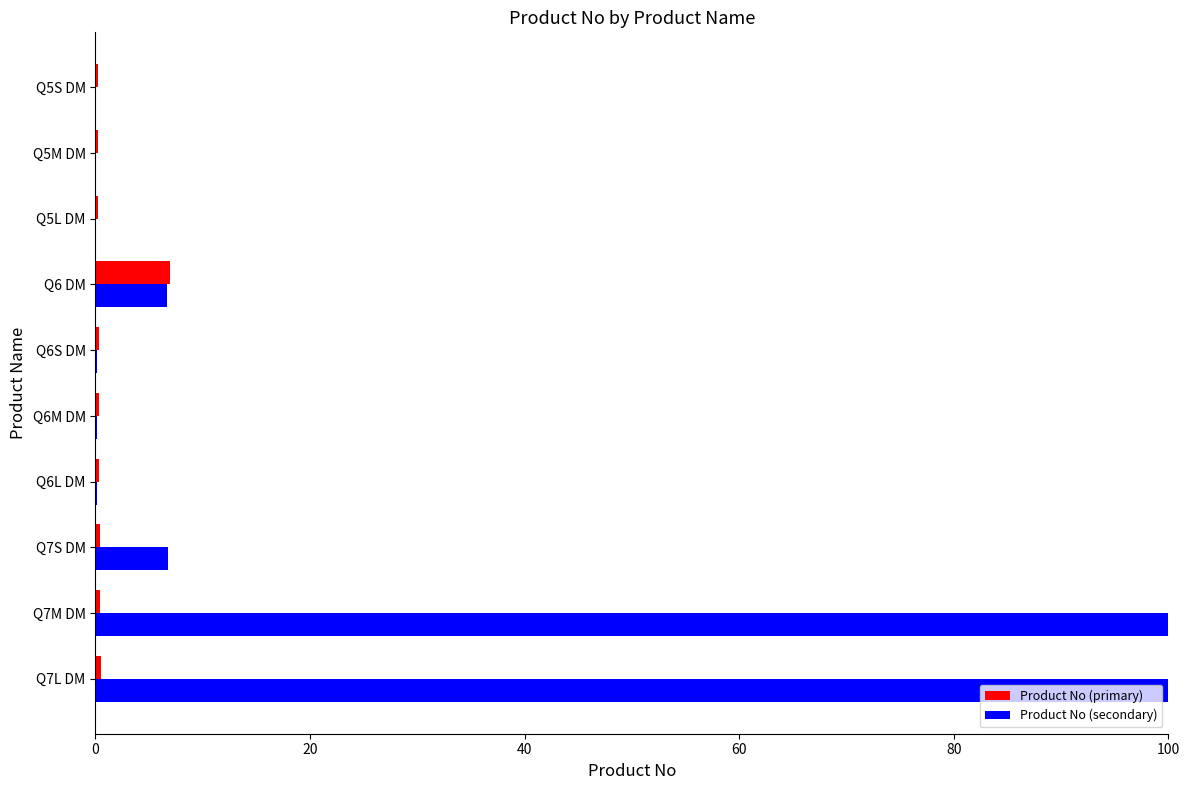

What is the sum of all Product No (primary) values?

10.1